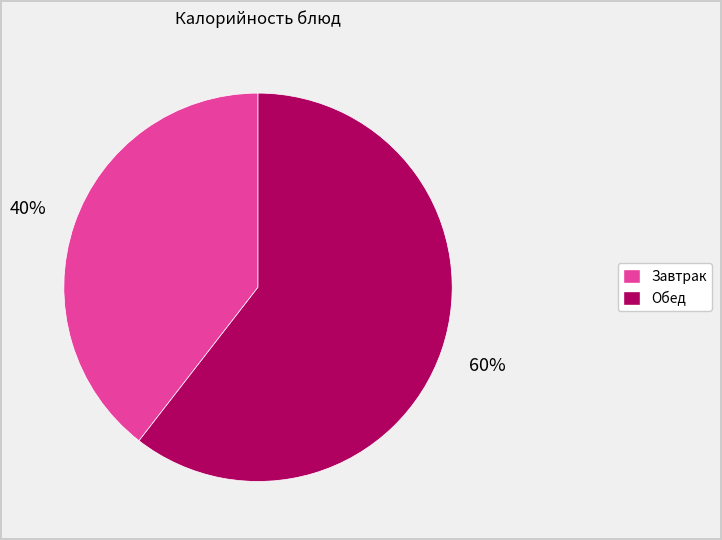

Is there a majority slice in this chart?

Yes